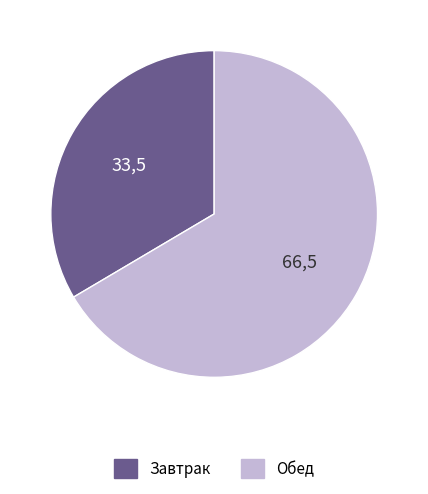

Does any single category account for the majority?

Yes